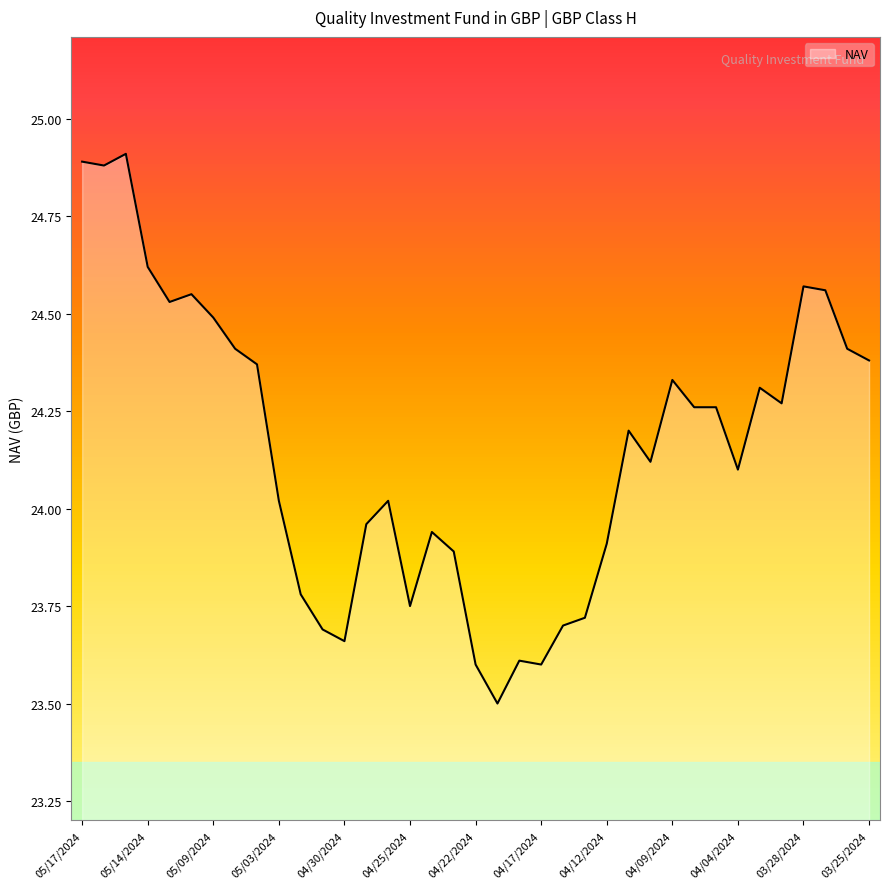

What is the smallest value displayed?

23.5